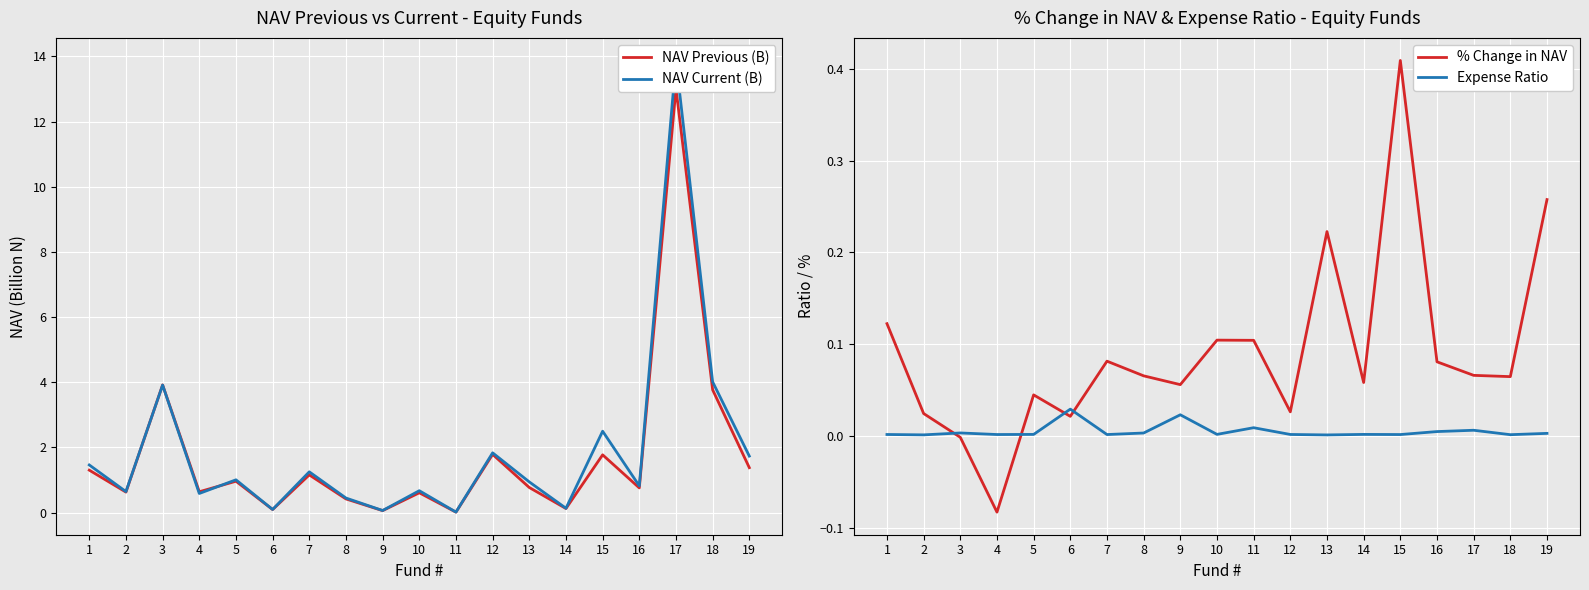

How many series are shown in this chart?

4